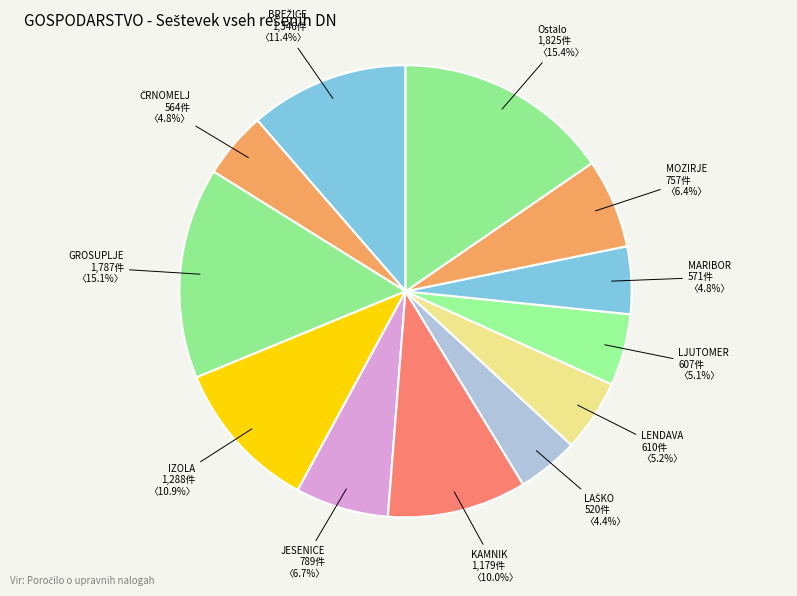

Count the number of slices in the pie.

12